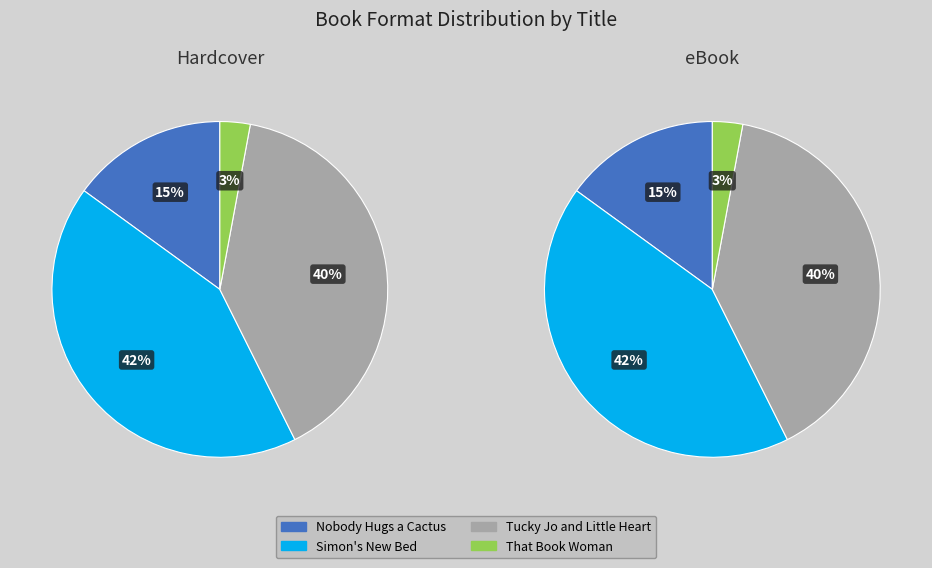

To the nearest percent, what percentage of the pie is Simon's New Bed?

42%